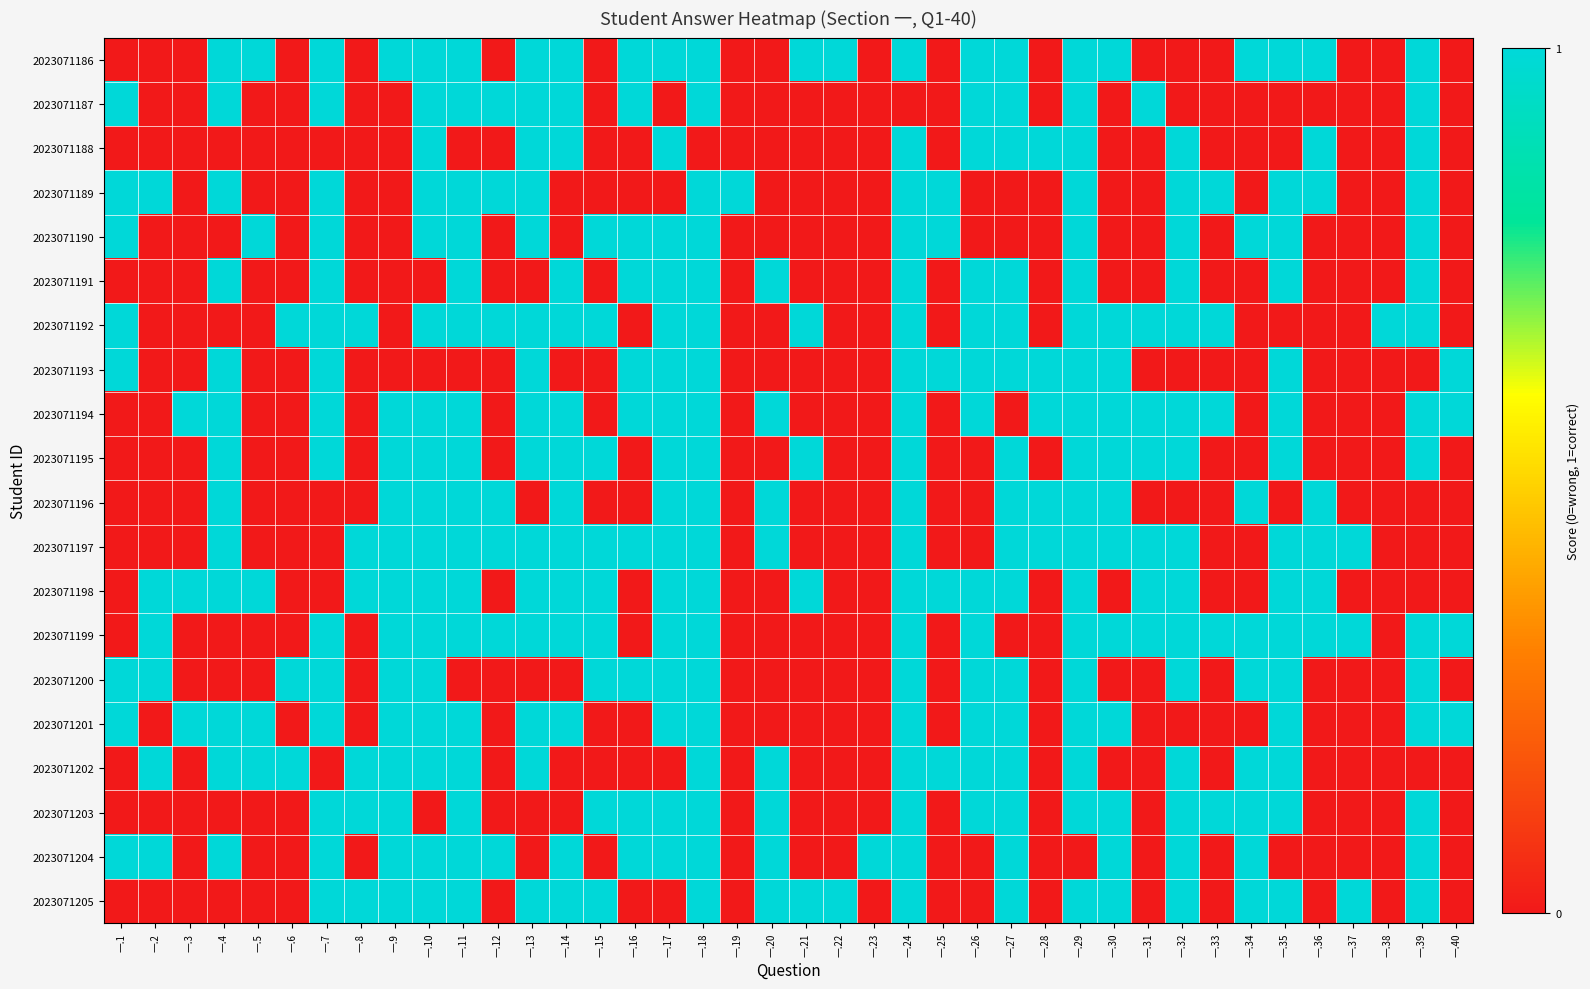

Reading left to right, what are all the values shown in this chart?

2023071186: 一.1=0	一.2=0	一.3=0	一.4=1	一.5=1	一.6=0	一.7=1	一.8=0	一.9=1	一.10=1	一.11=1	一.12=0	一.13=1	一.14=1	一.15=0	一.16=1	一.17=1	一.18=1	一.19=0	一.20=0	一.21=1	一.22=1	一.23=0	一.24=1	一.25=0	一.26=1	一.27=1	一.28=0	一.29=1	一.30=1	一.31=0	一.32=0	一.33=0	一.34=1	一.35=1	一.36=1	一.37=0	一.38=0	一.39=1	一.40=0
2023071187: 一.1=1	一.2=0	一.3=0	一.4=1	一.5=0	一.6=0	一.7=1	一.8=0	一.9=0	一.10=1	一.11=1	一.12=1	一.13=1	一.14=1	一.15=0	一.16=1	一.17=0	一.18=1	一.19=0	一.20=0	一.21=0	一.22=0	一.23=0	一.24=0	一.25=0	一.26=1	一.27=1	一.28=0	一.29=1	一.30=0	一.31=1	一.32=0	一.33=0	一.34=0	一.35=0	一.36=0	一.37=0	一.38=0	一.39=1	一.40=0
2023071188: 一.1=0	一.2=0	一.3=0	一.4=0	一.5=0	一.6=0	一.7=0	一.8=0	一.9=0	一.10=1	一.11=0	一.12=0	一.13=1	一.14=1	一.15=0	一.16=0	一.17=1	一.18=0	一.19=0	一.20=0	一.21=0	一.22=0	一.23=0	一.24=1	一.25=0	一.26=1	一.27=1	一.28=1	一.29=1	一.30=0	一.31=0	一.32=1	一.33=0	一.34=0	一.35=0	一.36=1	一.37=0	一.38=0	一.39=1	一.40=0
2023071189: 一.1=1	一.2=1	一.3=0	一.4=1	一.5=0	一.6=0	一.7=1	一.8=0	一.9=0	一.10=1	一.11=1	一.12=1	一.13=1	一.14=0	一.15=0	一.16=0	一.17=0	一.18=1	一.19=1	一.20=0	一.21=0	一.22=0	一.23=0	一.24=1	一.25=1	一.26=0	一.27=0	一.28=0	一.29=1	一.30=0	一.31=0	一.32=1	一.33=1	一.34=0	一.35=1	一.36=1	一.37=0	一.38=0	一.39=1	一.40=0
2023071190: 一.1=1	一.2=0	一.3=0	一.4=0	一.5=1	一.6=0	一.7=1	一.8=0	一.9=0	一.10=1	一.11=1	一.12=0	一.13=1	一.14=0	一.15=1	一.16=1	一.17=1	一.18=1	一.19=0	一.20=0	一.21=0	一.22=0	一.23=0	一.24=1	一.25=1	一.26=0	一.27=0	一.28=0	一.29=1	一.30=0	一.31=0	一.32=1	一.33=0	一.34=1	一.35=1	一.36=0	一.37=0	一.38=0	一.39=1	一.40=0
2023071191: 一.1=0	一.2=0	一.3=0	一.4=1	一.5=0	一.6=0	一.7=1	一.8=0	一.9=0	一.10=0	一.11=1	一.12=0	一.13=0	一.14=1	一.15=0	一.16=1	一.17=1	一.18=1	一.19=0	一.20=1	一.21=0	一.22=0	一.23=0	一.24=1	一.25=0	一.26=1	一.27=1	一.28=0	一.29=1	一.30=0	一.31=0	一.32=1	一.33=0	一.34=0	一.35=1	一.36=0	一.37=0	一.38=0	一.39=1	一.40=0
2023071192: 一.1=1	一.2=0	一.3=0	一.4=0	一.5=0	一.6=1	一.7=1	一.8=1	一.9=0	一.10=1	一.11=1	一.12=1	一.13=1	一.14=1	一.15=1	一.16=0	一.17=1	一.18=1	一.19=0	一.20=0	一.21=1	一.22=0	一.23=0	一.24=1	一.25=0	一.26=1	一.27=1	一.28=0	一.29=1	一.30=1	一.31=1	一.32=1	一.33=1	一.34=0	一.35=0	一.36=0	一.37=0	一.38=1	一.39=1	一.40=0
2023071193: 一.1=1	一.2=0	一.3=0	一.4=1	一.5=0	一.6=0	一.7=1	一.8=0	一.9=0	一.10=0	一.11=0	一.12=0	一.13=1	一.14=0	一.15=0	一.16=1	一.17=1	一.18=1	一.19=0	一.20=0	一.21=0	一.22=0	一.23=0	一.24=1	一.25=1	一.26=1	一.27=1	一.28=1	一.29=1	一.30=1	一.31=0	一.32=0	一.33=0	一.34=0	一.35=1	一.36=0	一.37=0	一.38=0	一.39=0	一.40=1
2023071194: 一.1=0	一.2=0	一.3=1	一.4=1	一.5=0	一.6=0	一.7=1	一.8=0	一.9=1	一.10=1	一.11=1	一.12=0	一.13=1	一.14=1	一.15=0	一.16=1	一.17=1	一.18=1	一.19=0	一.20=1	一.21=0	一.22=0	一.23=0	一.24=1	一.25=0	一.26=1	一.27=0	一.28=1	一.29=1	一.30=1	一.31=1	一.32=1	一.33=1	一.34=0	一.35=1	一.36=0	一.37=0	一.38=0	一.39=1	一.40=1
2023071195: 一.1=0	一.2=0	一.3=0	一.4=1	一.5=0	一.6=0	一.7=1	一.8=0	一.9=1	一.10=1	一.11=1	一.12=0	一.13=1	一.14=1	一.15=1	一.16=0	一.17=1	一.18=1	一.19=0	一.20=0	一.21=1	一.22=0	一.23=0	一.24=1	一.25=0	一.26=0	一.27=1	一.28=0	一.29=1	一.30=1	一.31=1	一.32=1	一.33=0	一.34=0	一.35=1	一.36=0	一.37=0	一.38=0	一.39=1	一.40=0
2023071196: 一.1=0	一.2=0	一.3=0	一.4=1	一.5=0	一.6=0	一.7=0	一.8=0	一.9=1	一.10=1	一.11=1	一.12=1	一.13=0	一.14=1	一.15=0	一.16=0	一.17=1	一.18=1	一.19=0	一.20=1	一.21=0	一.22=0	一.23=0	一.24=1	一.25=0	一.26=0	一.27=1	一.28=1	一.29=1	一.30=1	一.31=0	一.32=0	一.33=0	一.34=1	一.35=0	一.36=1	一.37=0	一.38=0	一.39=0	一.40=0
2023071197: 一.1=0	一.2=0	一.3=0	一.4=1	一.5=0	一.6=0	一.7=0	一.8=1	一.9=1	一.10=1	一.11=1	一.12=1	一.13=1	一.14=1	一.15=1	一.16=1	一.17=1	一.18=1	一.19=0	一.20=1	一.21=0	一.22=0	一.23=0	一.24=1	一.25=0	一.26=0	一.27=1	一.28=1	一.29=1	一.30=1	一.31=1	一.32=1	一.33=0	一.34=0	一.35=1	一.36=1	一.37=1	一.38=0	一.39=0	一.40=0
2023071198: 一.1=0	一.2=1	一.3=1	一.4=1	一.5=1	一.6=0	一.7=0	一.8=1	一.9=1	一.10=1	一.11=1	一.12=0	一.13=1	一.14=1	一.15=1	一.16=0	一.17=1	一.18=1	一.19=0	一.20=0	一.21=1	一.22=0	一.23=0	一.24=1	一.25=1	一.26=1	一.27=1	一.28=0	一.29=1	一.30=0	一.31=1	一.32=1	一.33=0	一.34=0	一.35=1	一.36=1	一.37=0	一.38=0	一.39=0	一.40=0
2023071199: 一.1=0	一.2=1	一.3=0	一.4=0	一.5=0	一.6=0	一.7=1	一.8=0	一.9=1	一.10=1	一.11=1	一.12=1	一.13=1	一.14=1	一.15=1	一.16=0	一.17=1	一.18=1	一.19=0	一.20=0	一.21=0	一.22=0	一.23=0	一.24=1	一.25=0	一.26=1	一.27=0	一.28=0	一.29=1	一.30=1	一.31=1	一.32=1	一.33=1	一.34=1	一.35=1	一.36=1	一.37=1	一.38=0	一.39=1	一.40=1
2023071200: 一.1=1	一.2=1	一.3=0	一.4=0	一.5=0	一.6=1	一.7=1	一.8=0	一.9=1	一.10=1	一.11=0	一.12=0	一.13=0	一.14=0	一.15=1	一.16=1	一.17=1	一.18=1	一.19=0	一.20=0	一.21=0	一.22=0	一.23=0	一.24=1	一.25=0	一.26=1	一.27=1	一.28=0	一.29=1	一.30=0	一.31=0	一.32=1	一.33=0	一.34=1	一.35=1	一.36=0	一.37=0	一.38=0	一.39=1	一.40=0
2023071201: 一.1=1	一.2=0	一.3=1	一.4=1	一.5=1	一.6=0	一.7=1	一.8=0	一.9=1	一.10=1	一.11=1	一.12=0	一.13=1	一.14=1	一.15=0	一.16=0	一.17=1	一.18=1	一.19=0	一.20=0	一.21=0	一.22=0	一.23=0	一.24=1	一.25=0	一.26=1	一.27=1	一.28=0	一.29=1	一.30=1	一.31=0	一.32=0	一.33=0	一.34=0	一.35=1	一.36=0	一.37=0	一.38=0	一.39=1	一.40=1
2023071202: 一.1=0	一.2=1	一.3=0	一.4=1	一.5=1	一.6=1	一.7=0	一.8=1	一.9=1	一.10=1	一.11=1	一.12=0	一.13=1	一.14=0	一.15=0	一.16=0	一.17=0	一.18=1	一.19=0	一.20=1	一.21=0	一.22=0	一.23=0	一.24=1	一.25=1	一.26=1	一.27=1	一.28=0	一.29=1	一.30=0	一.31=0	一.32=1	一.33=0	一.34=1	一.35=1	一.36=0	一.37=0	一.38=0	一.39=0	一.40=0
2023071203: 一.1=0	一.2=0	一.3=0	一.4=0	一.5=0	一.6=0	一.7=1	一.8=1	一.9=1	一.10=0	一.11=1	一.12=0	一.13=0	一.14=0	一.15=1	一.16=1	一.17=1	一.18=1	一.19=0	一.20=1	一.21=0	一.22=0	一.23=0	一.24=1	一.25=0	一.26=1	一.27=1	一.28=0	一.29=1	一.30=1	一.31=0	一.32=1	一.33=1	一.34=1	一.35=1	一.36=0	一.37=0	一.38=0	一.39=1	一.40=0
2023071204: 一.1=1	一.2=1	一.3=0	一.4=1	一.5=0	一.6=0	一.7=1	一.8=0	一.9=1	一.10=1	一.11=1	一.12=1	一.13=0	一.14=1	一.15=0	一.16=1	一.17=1	一.18=1	一.19=0	一.20=1	一.21=0	一.22=0	一.23=1	一.24=1	一.25=0	一.26=0	一.27=1	一.28=0	一.29=0	一.30=1	一.31=0	一.32=1	一.33=0	一.34=1	一.35=0	一.36=0	一.37=0	一.38=0	一.39=1	一.40=0
2023071205: 一.1=0	一.2=0	一.3=0	一.4=0	一.5=0	一.6=0	一.7=1	一.8=1	一.9=1	一.10=1	一.11=1	一.12=0	一.13=1	一.14=1	一.15=1	一.16=0	一.17=0	一.18=1	一.19=0	一.20=1	一.21=1	一.22=1	一.23=0	一.24=1	一.25=0	一.26=0	一.27=1	一.28=0	一.29=1	一.30=1	一.31=0	一.32=1	一.33=0	一.34=1	一.35=1	一.36=0	一.37=1	一.38=0	一.39=1	一.40=0